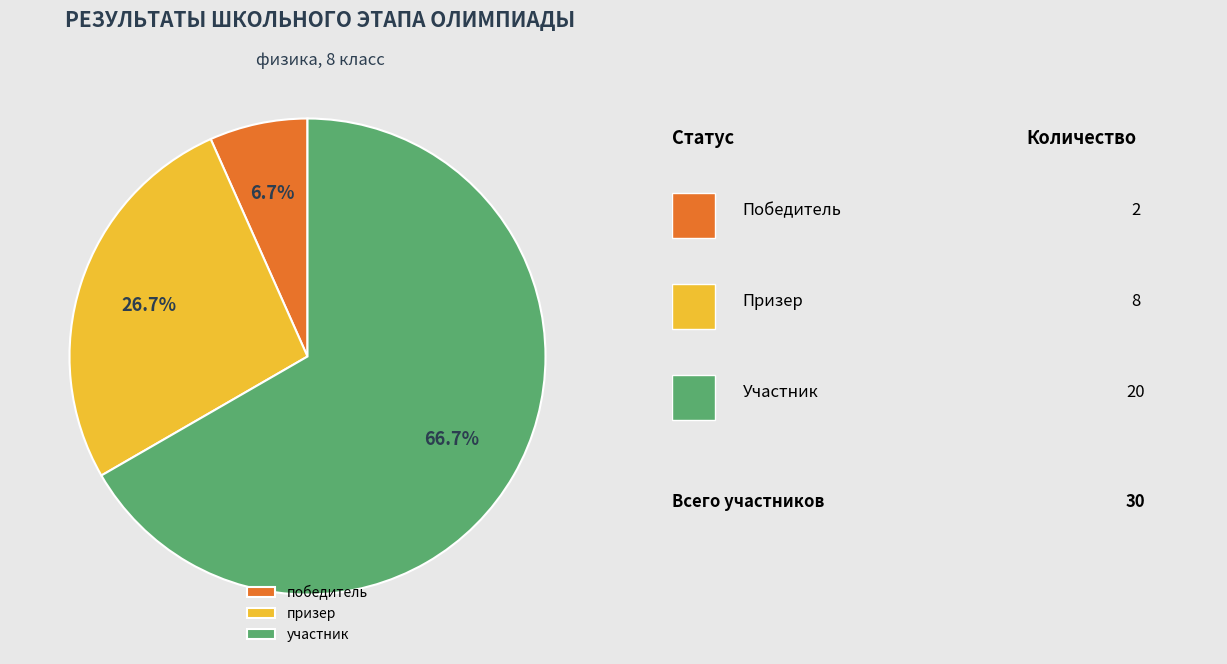

Is it true that участник is 54% of the pie?

False